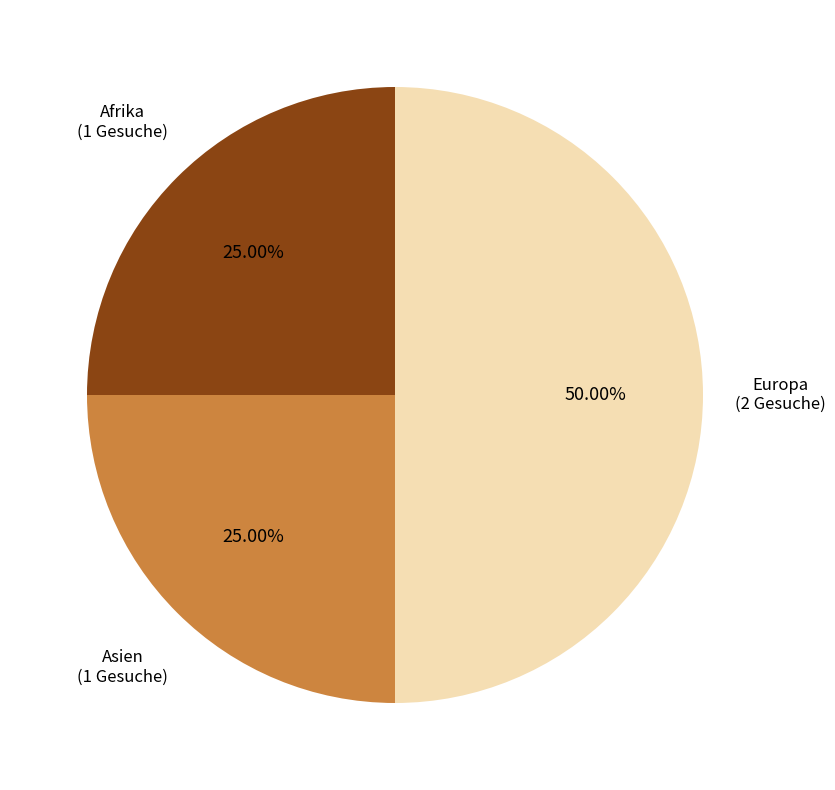

The Asien slice represents 25% of the pie. True or false?

True